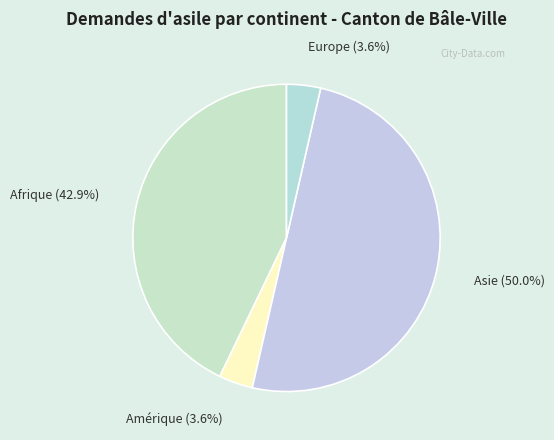

How many slices are in this pie chart?

4